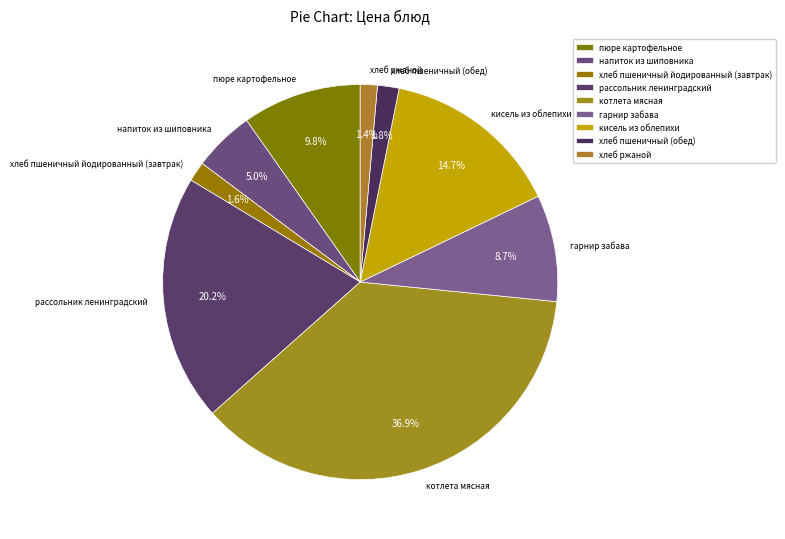

To the nearest percent, what is the difference between the кисель из облепихи and котлета мясная slice percentages?

22%